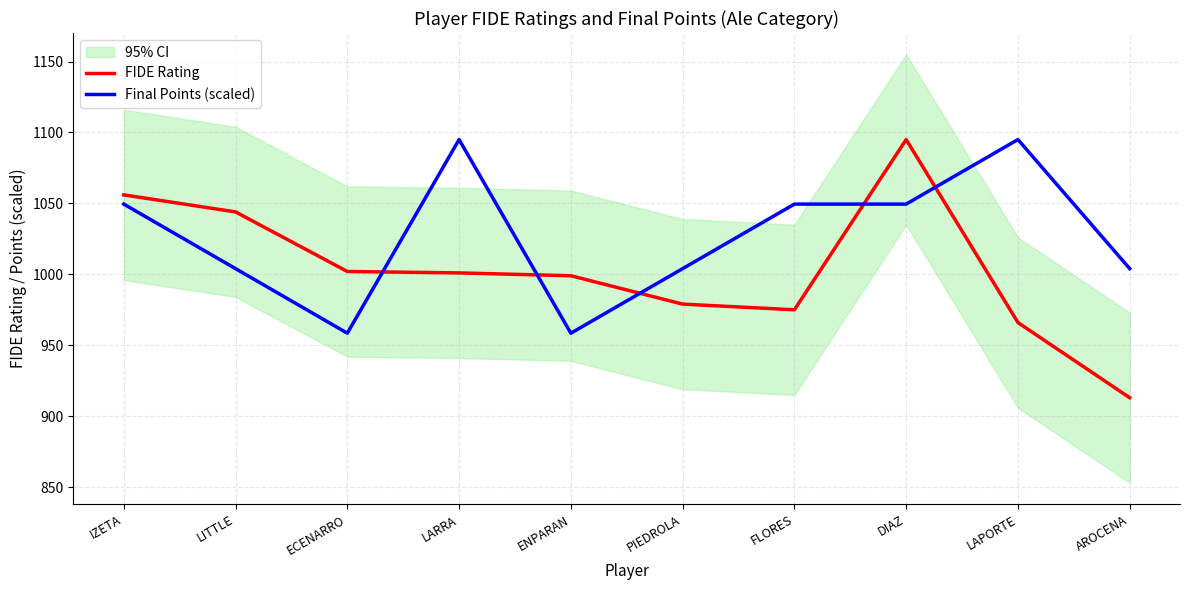

Is it true that Final Points (scaled) equals 1315.9 at AROCENA?

False